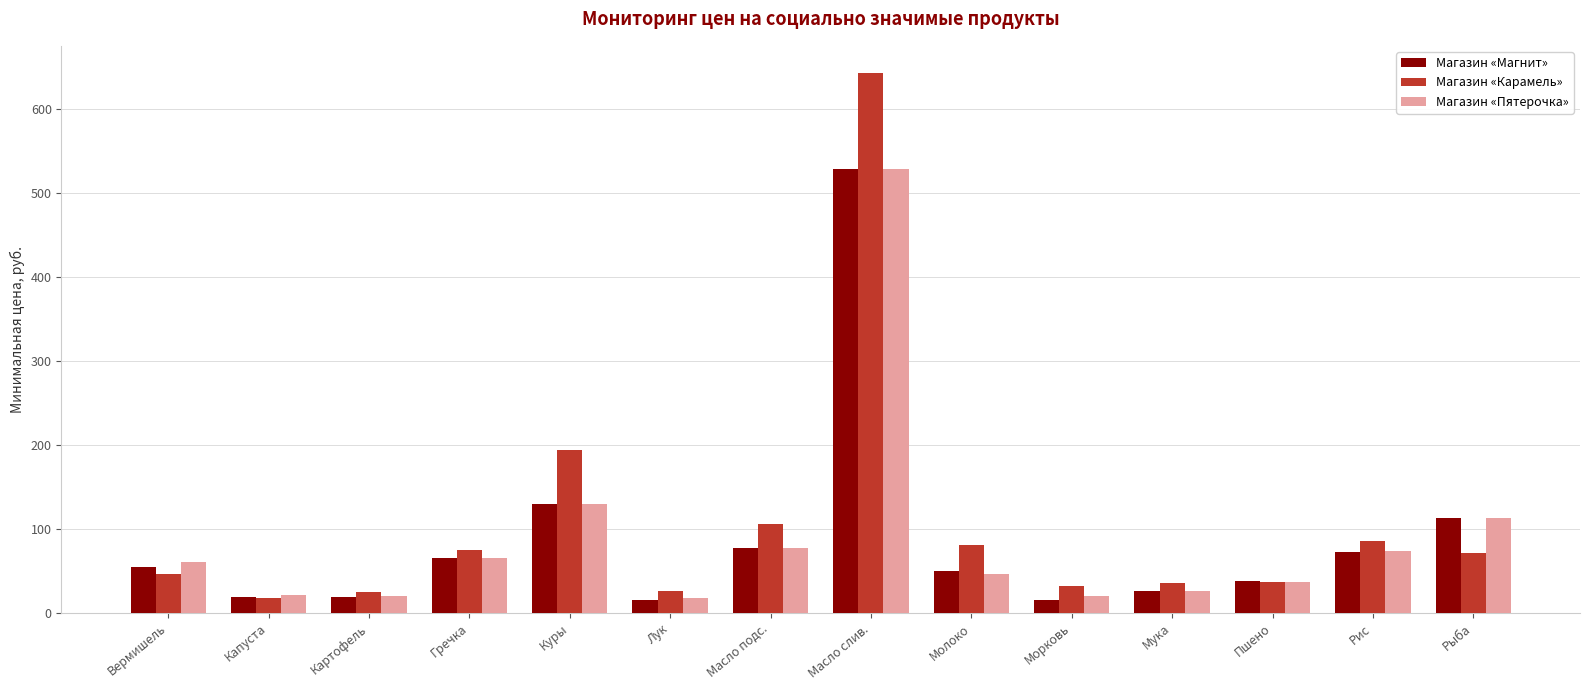

Which series has the widest spread of values?

Магазин «Карамель»